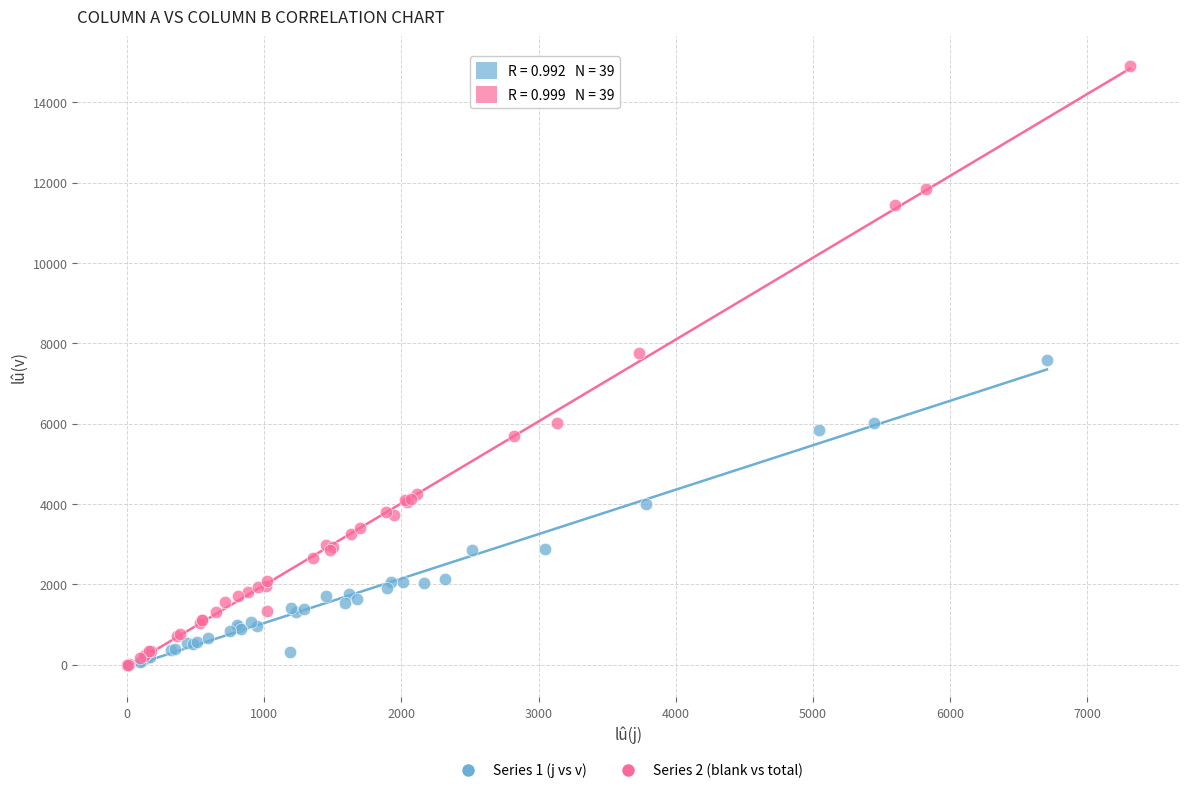

Which series has the widest spread of Y values?

Series 2 (blank vs total)